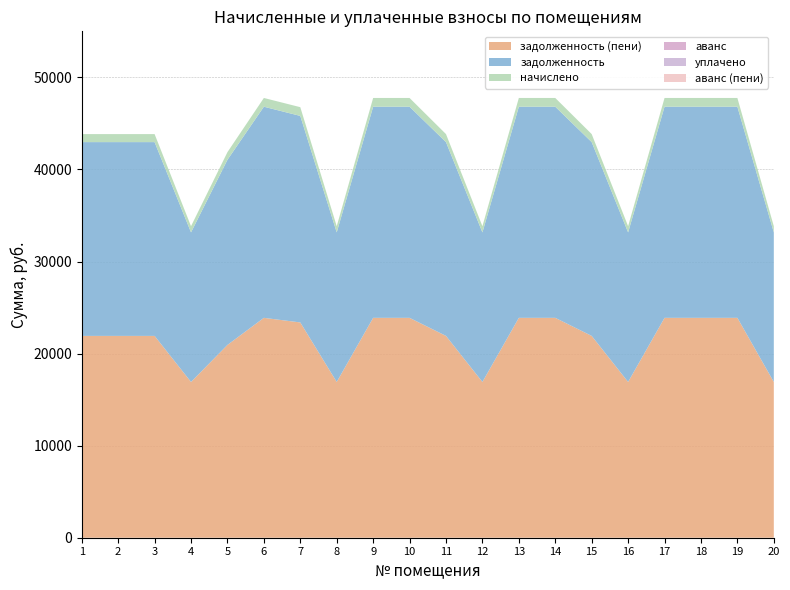

Reading left to right, list all the values displayed in this chart.

задолженность: 21048.4	21048.4	21048.4	16245.5	20106.6	22931.9	22431.9	16245.5	22931.9	22931.9	21048.4	16245.5	22931.9	22931.9	21048.4	16245.5	22931.9	22931.9	22931.9	16245.5
начислено: 871.6	871.6	871.6	672.8	832.6	949.6	949.6	672.8	949.6	949.6	871.6	672.8	949.6	949.6	871.6	672.8	949.6	949.6	949.6	672.8
задолженность (пени): 21920.0	21920.0	21920.0	16918.2	20939.2	23881.5	23381.5	16918.2	23881.5	23881.5	21920.0	16918.2	23881.5	23881.5	21920.0	16918.2	23881.5	23881.5	23881.5	16918.2
аванс: 0.0	0.0	0.0	0.0	0.0	0.0	0.0	0.0	0.0	0.0	0.0	0.0	0.0	0.0	0.0	0.0	0.0	0.0	0.0	0.0
уплачено: 0.0	0.0	0.0	0.0	0.0	0.0	0.0	0.0	0.0	0.0	0.0	0.0	0.0	0.0	0.0	0.0	0.0	0.0	0.0	0.0
аванс (пени): 0.0	0.0	0.0	0.0	0.0	0.0	0.0	0.0	0.0	0.0	0.0	0.0	0.0	0.0	0.0	0.0	0.0	0.0	0.0	0.0